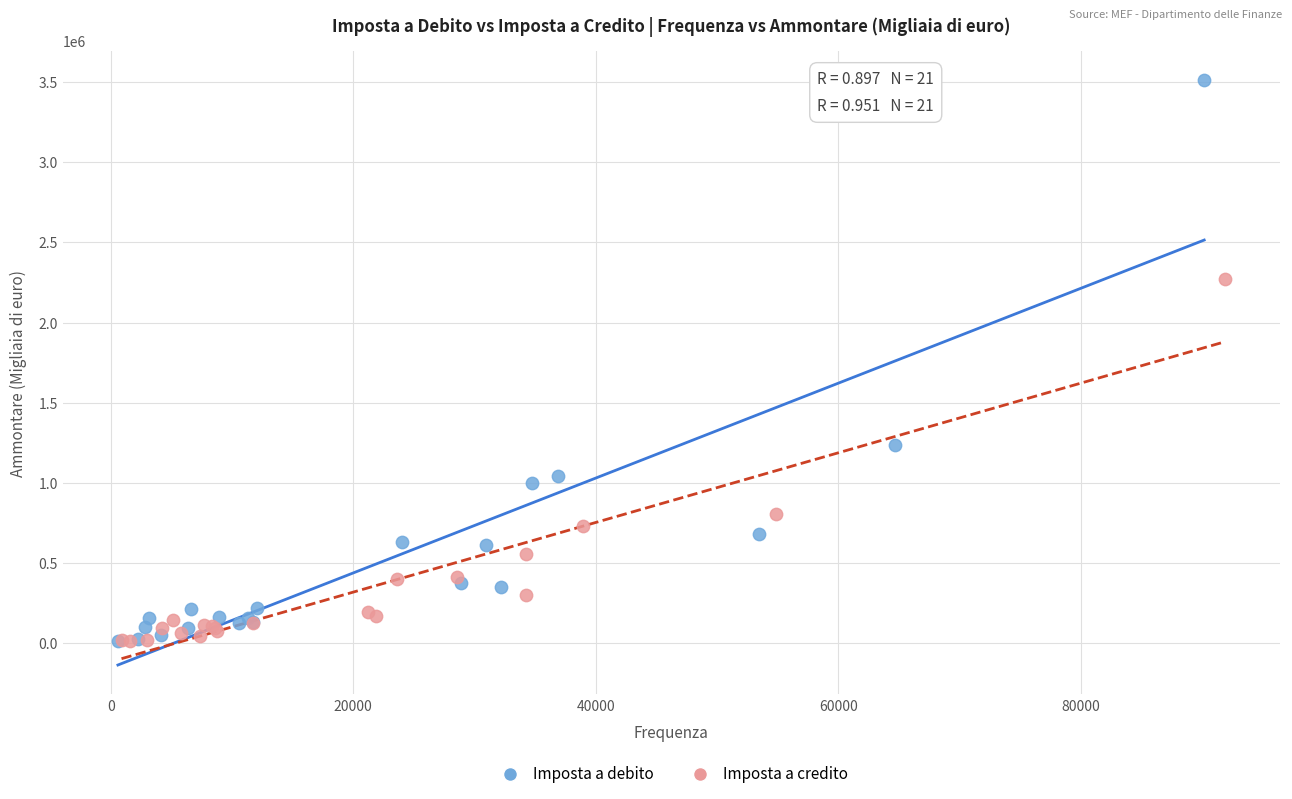

Which series contains the highest Y value?

Imposta a debito